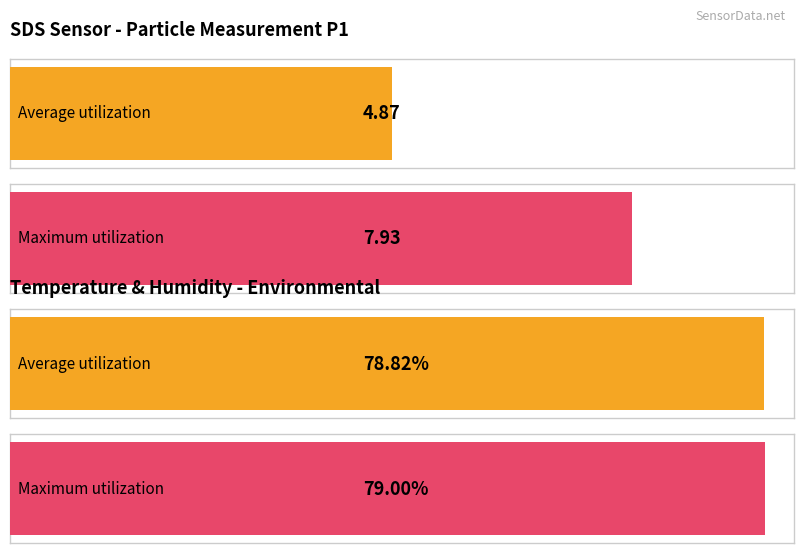

How many bars are there in each group?

2